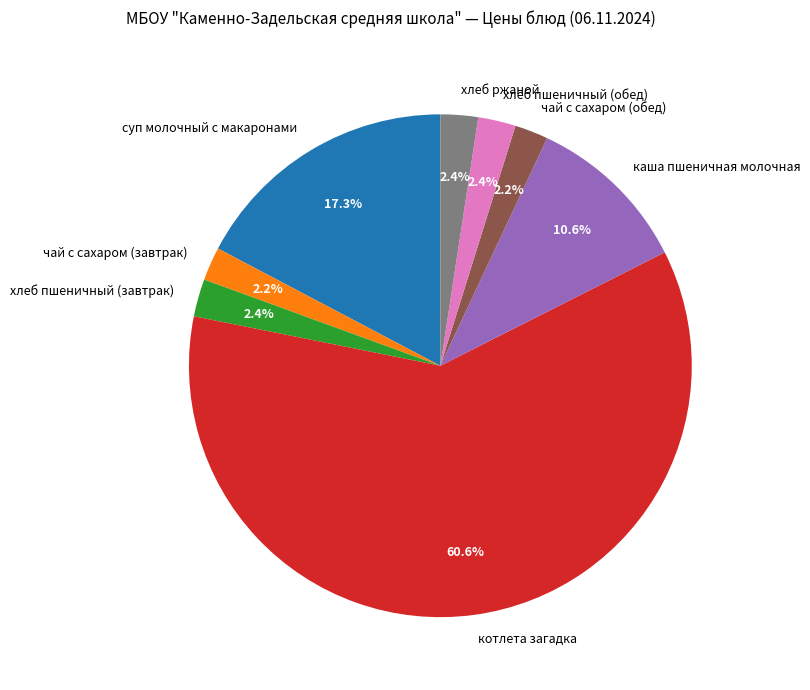

The котлета загадка slice represents 53% of the pie. True or false?

False